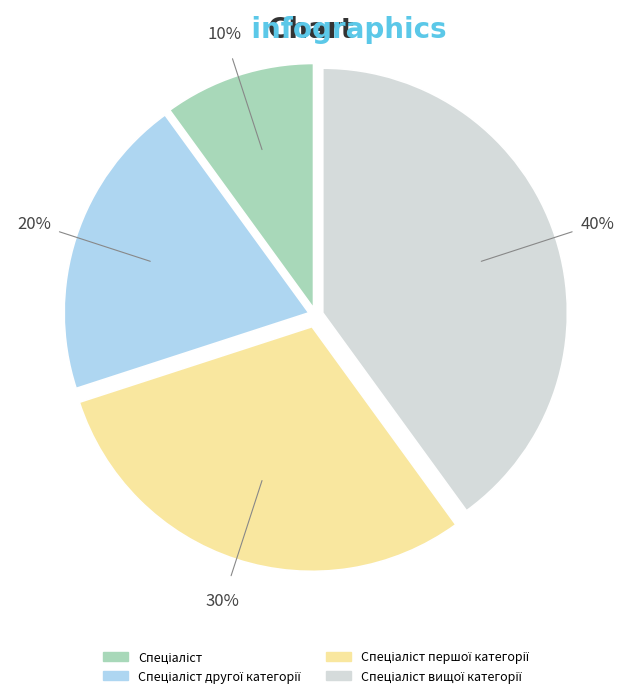

To the nearest percent, what is the difference between the largest and smallest slice percentages?

30%